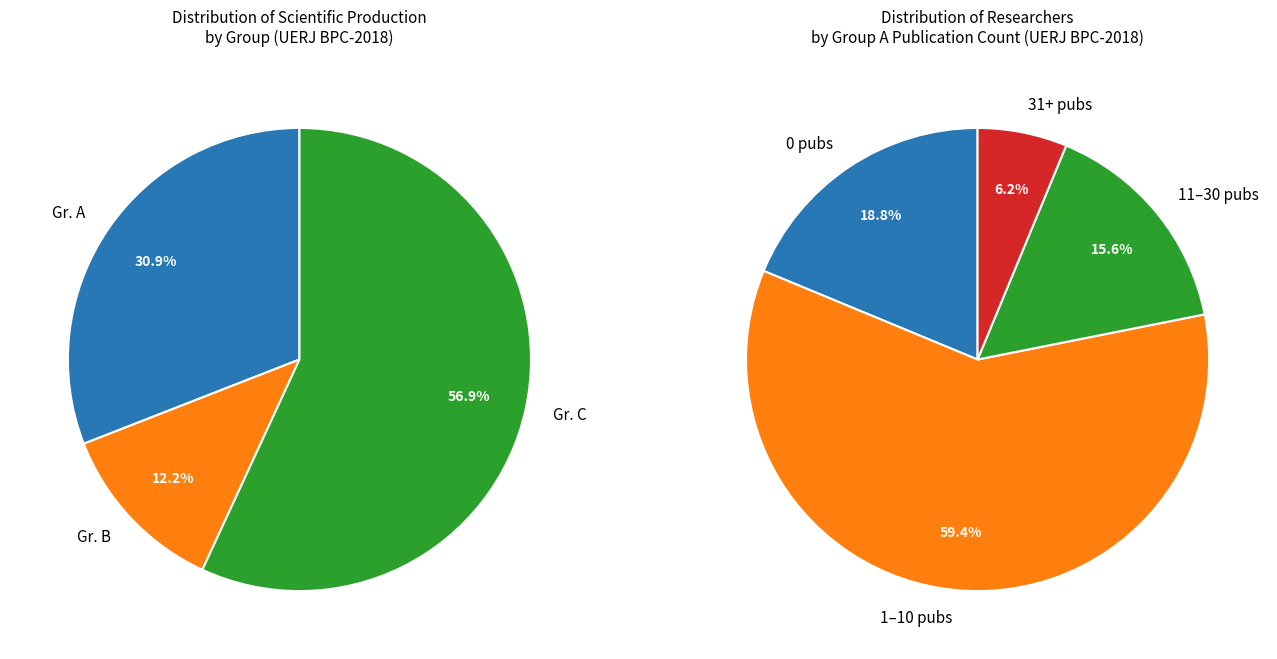

Which series has the largest range (max minus min)?

Gr. C